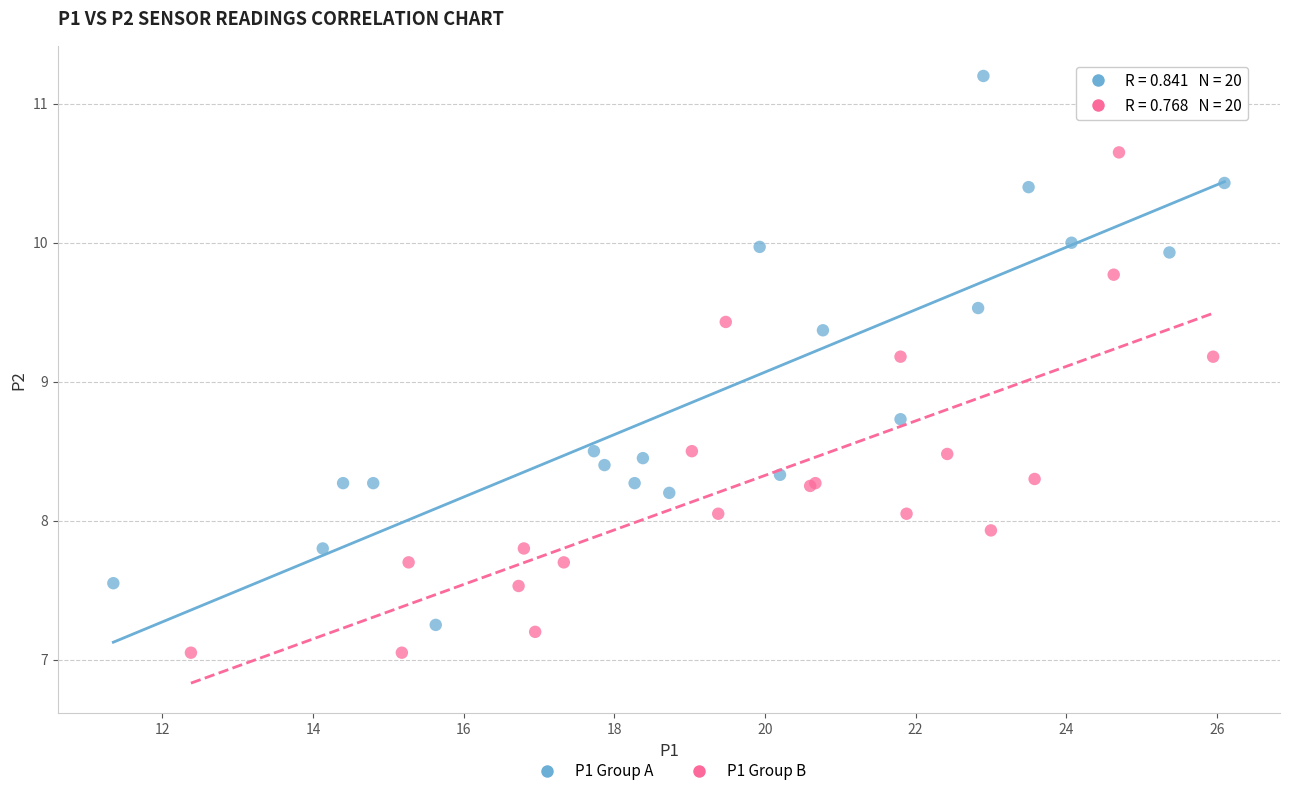

Which series contains the lowest Y value?

P1 Group B